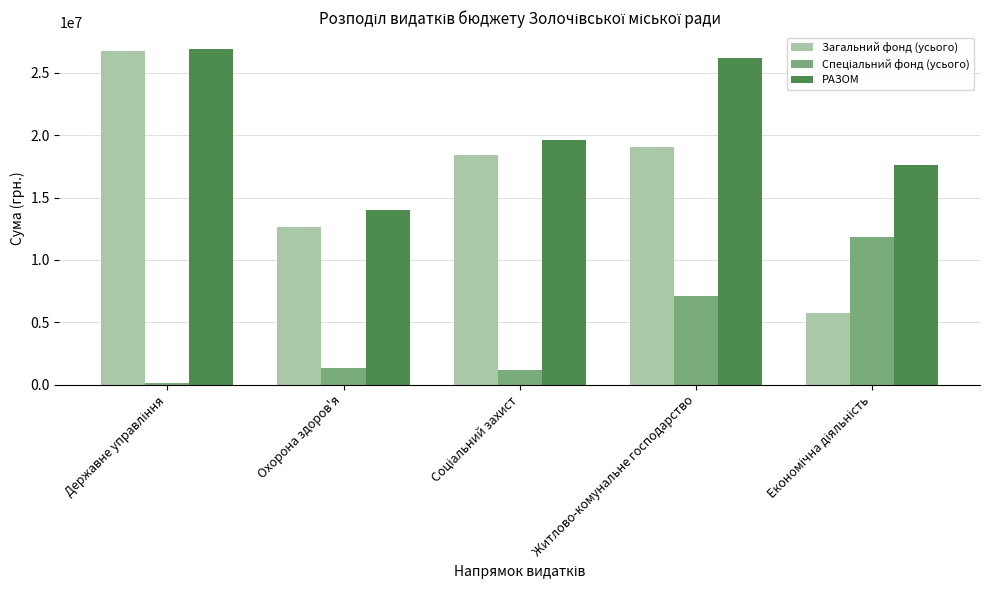

Is it true that Загальний фонд (усього) equals 6948300 at Охорона здоров'я?

False